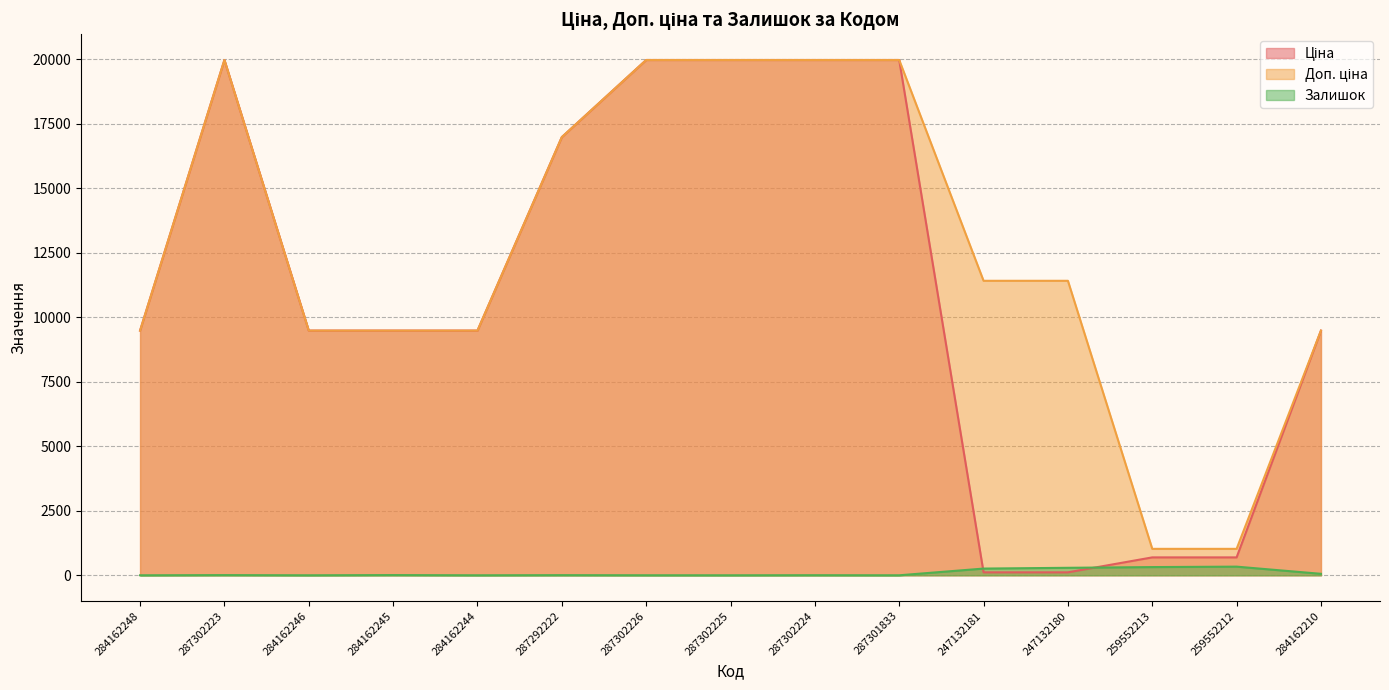

What position from the right is 247132180?

4